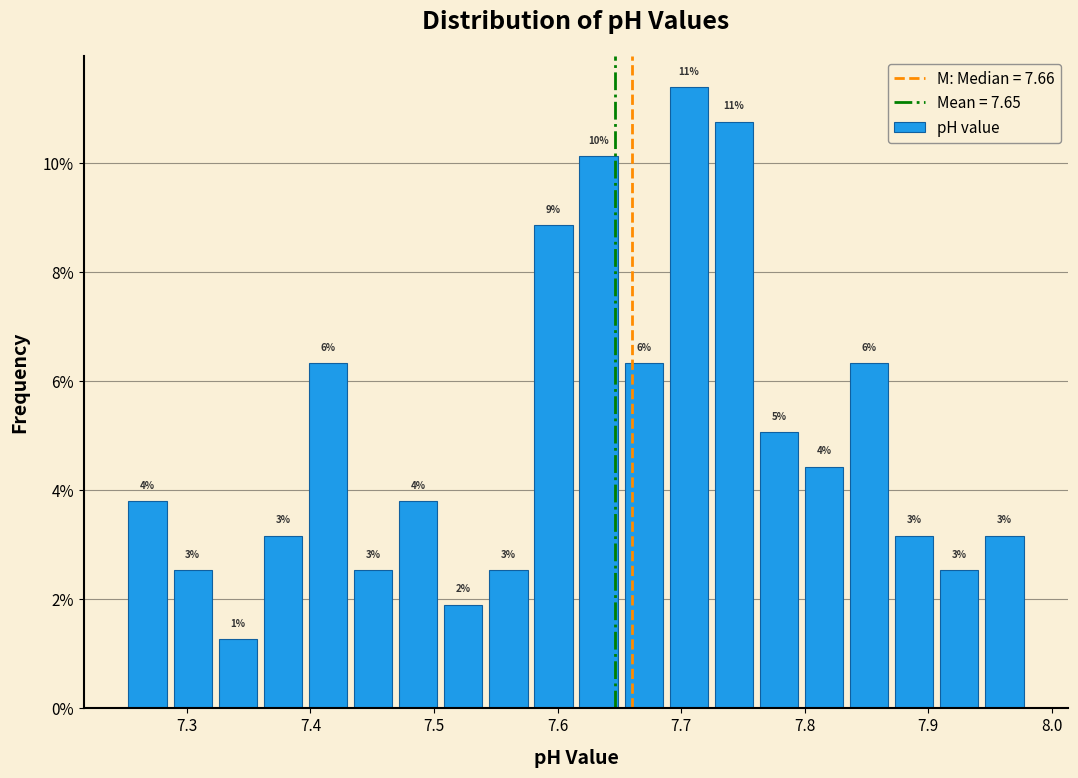

Read against the x-axis, roughly where is the centre of the tallest bar?

7.71